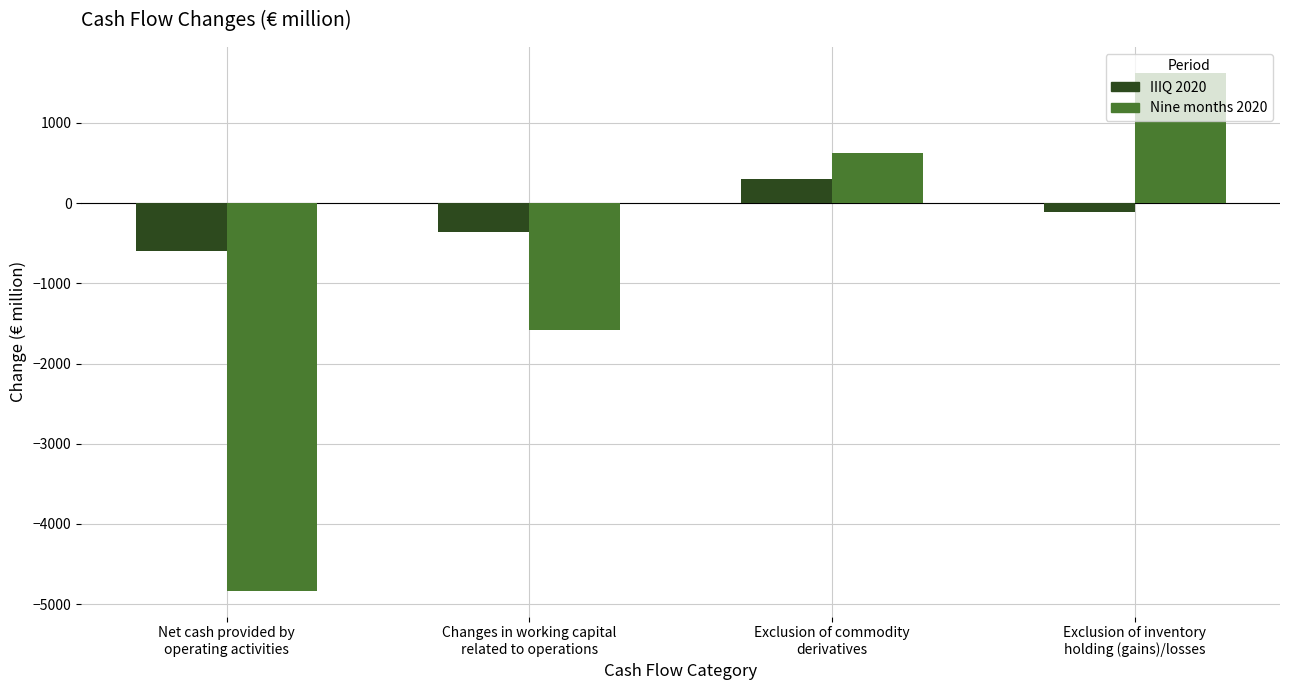

Which series has the largest total across all categories?

IIIQ 2020